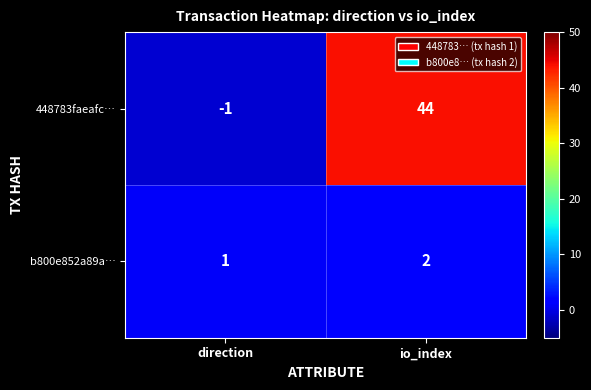

The value of 448783faeafc… at io_index is 13. True or false?

False